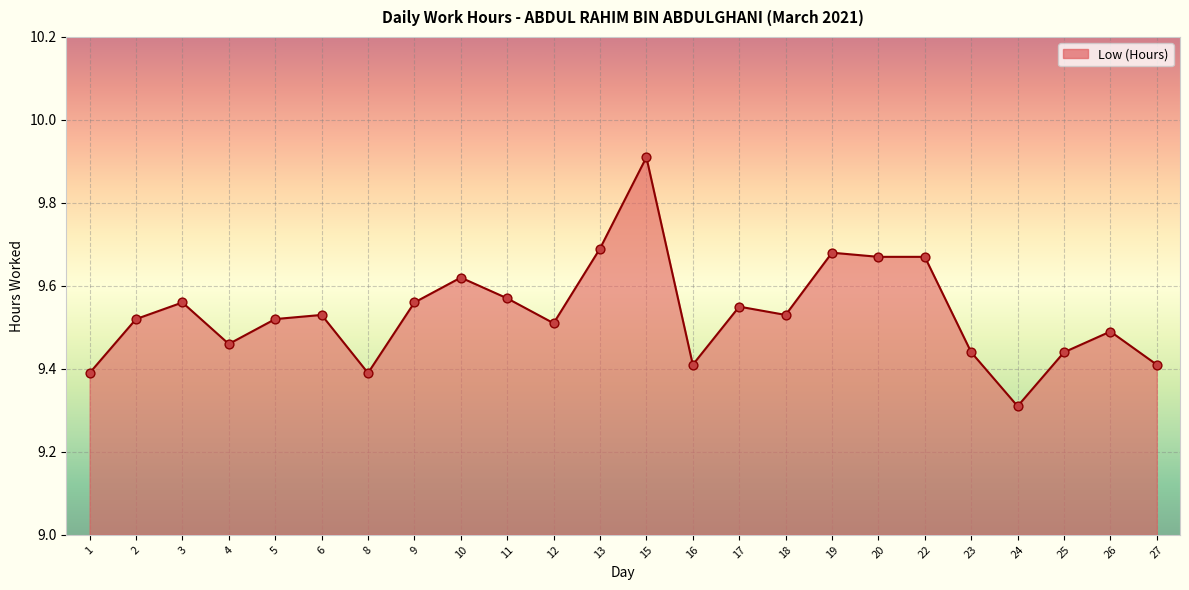

Between 2 and 22, which is larger?

22